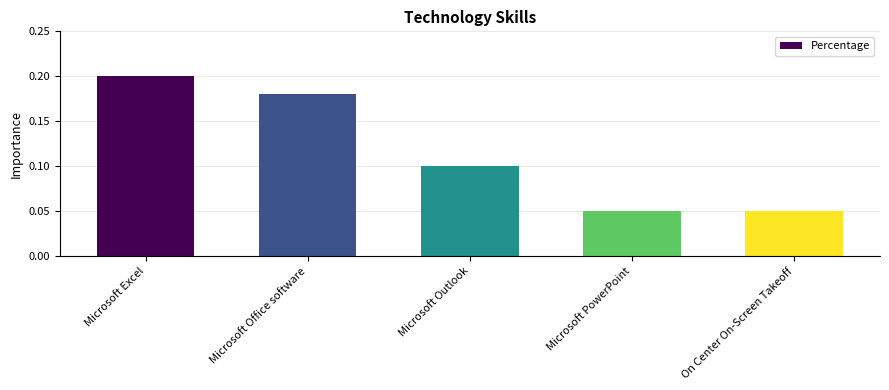

Between Microsoft Excel and Microsoft PowerPoint, which is larger?

Microsoft Excel